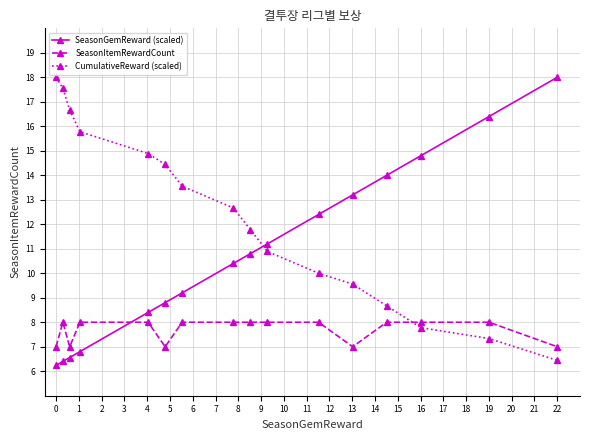

Reading left to right, extract all data points from this chart.

SeasonGemReward (scaled): 6.2	6.4	6.6	6.8	8.4	8.8	9.2	10.4	10.8	11.2	12.4	13.2	14.0	14.8	16.4	18.0
SeasonItemRewardCount: 7.0	8.0	7.0	8.0	8.0	7.0	8.0	8.0	8.0	8.0	8.0	7.0	8.0	8.0	8.0	7.0
CumulativeReward (scaled): 18.0	17.6	16.7	15.8	14.9	14.4	13.6	12.7	11.8	10.9	10.0	9.6	8.7	7.8	7.3	6.4